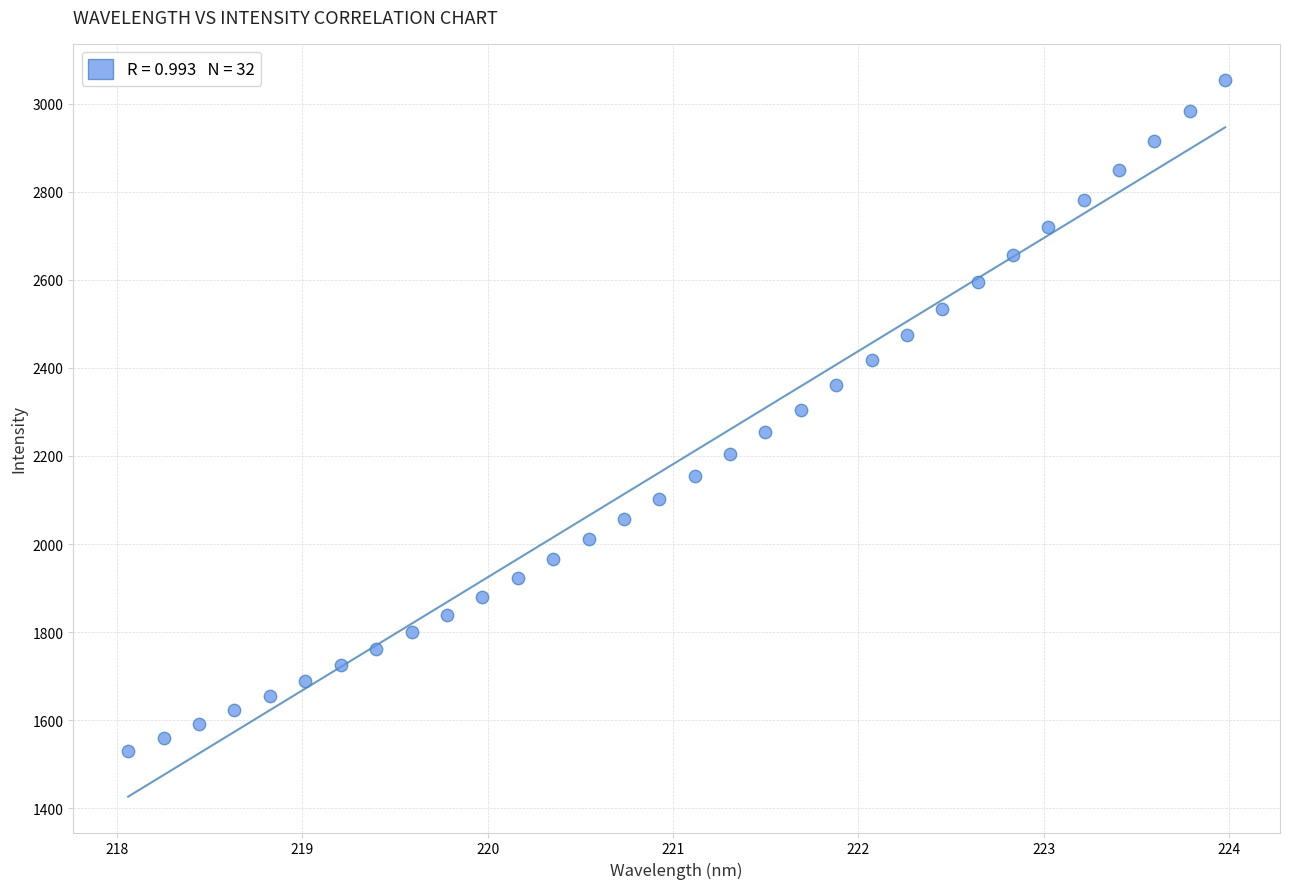

What is the range of Y values (max minus min)?

1524.1